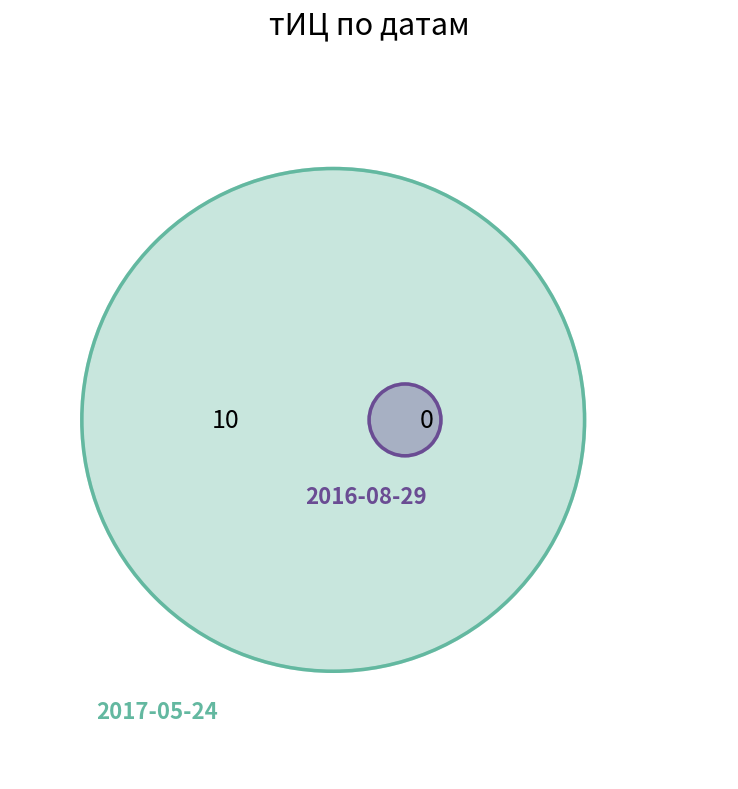

Which category has the biggest portion of the pie?

2017-05-24